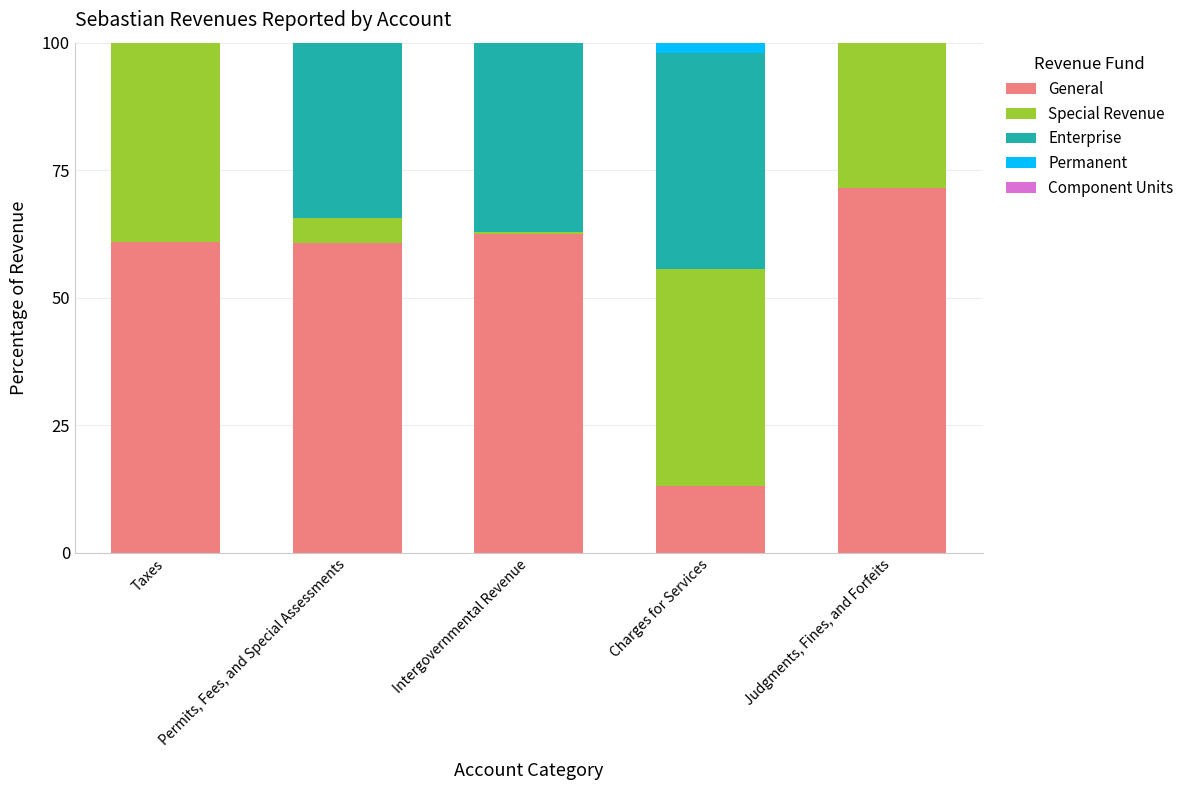

At which label does General reach its peak?

Judgments, Fines, and Forfeits